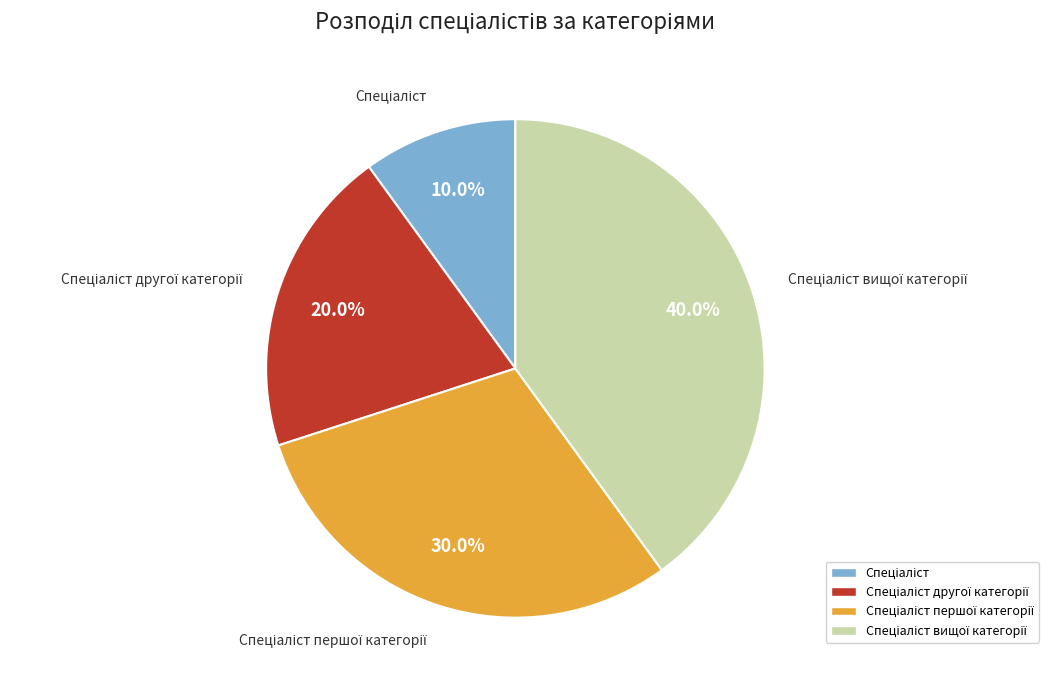

Is there any slice that represents more than half of the pie?

No